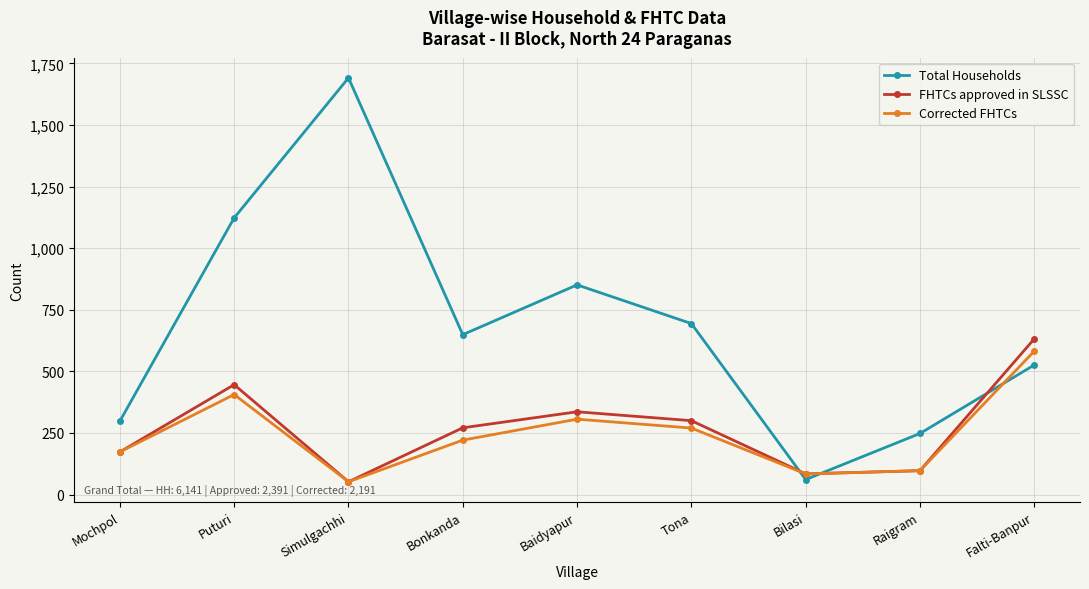

What is the average value of the Total Households series?

682